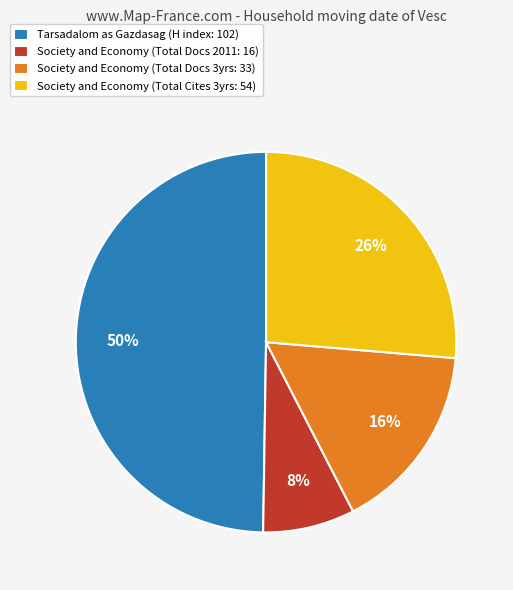

Which category has the biggest portion of the pie?

Tarsadalom as Gazdasag (H index: 102)